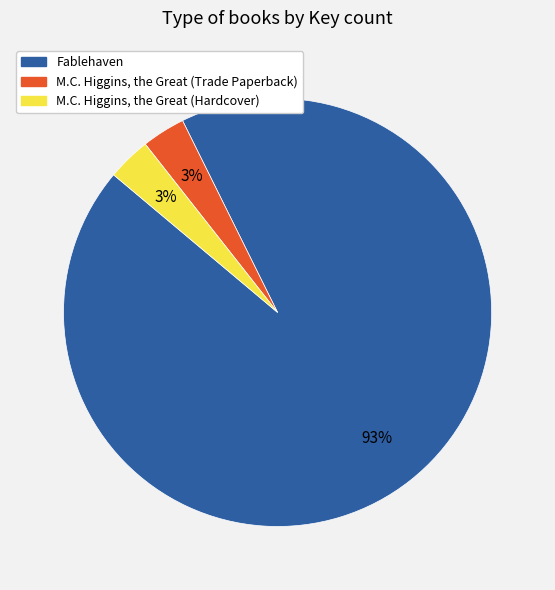

What is the majority slice?

Fablehaven